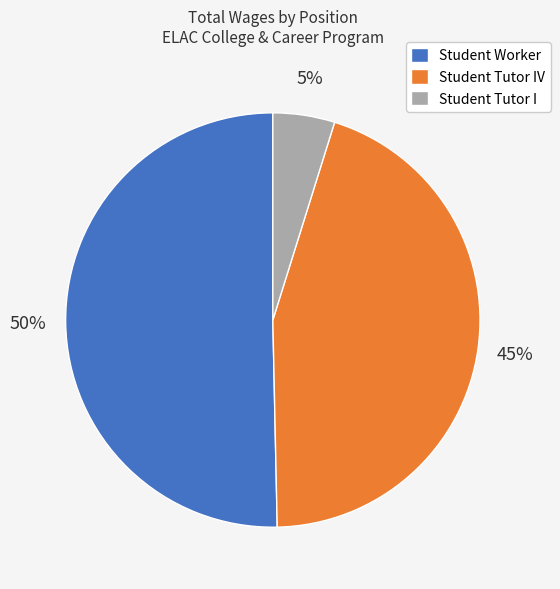

Which has a higher value, Student Tutor IV or Student Worker?

Student Worker